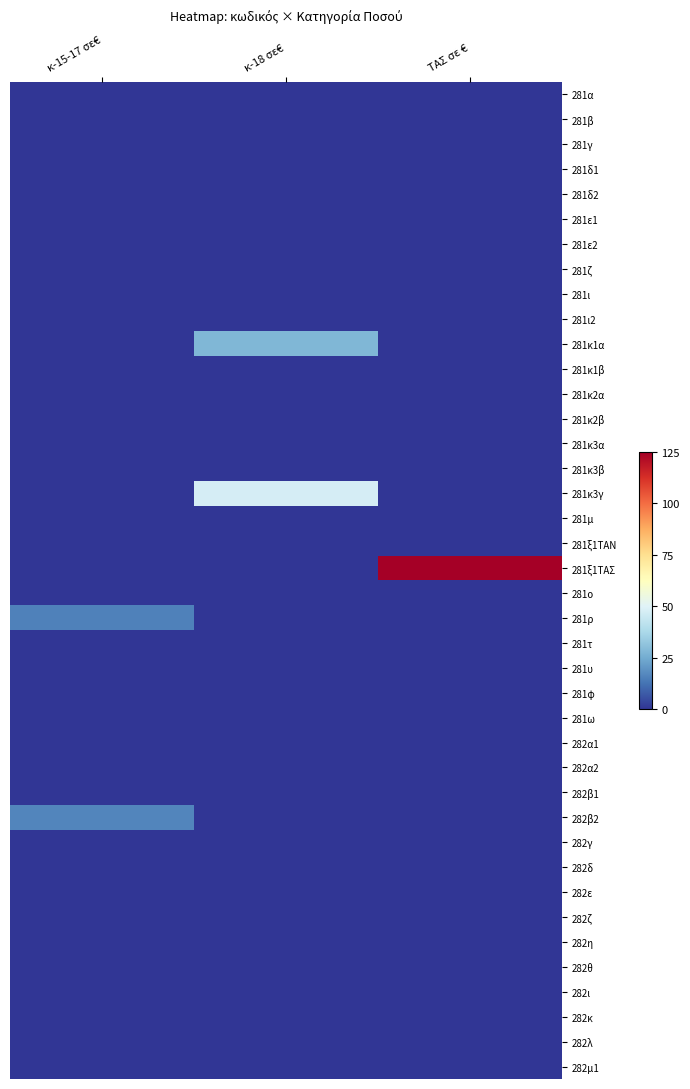

What is the difference between the highest and lowest values at ΤΑΣ σε €?

125.0